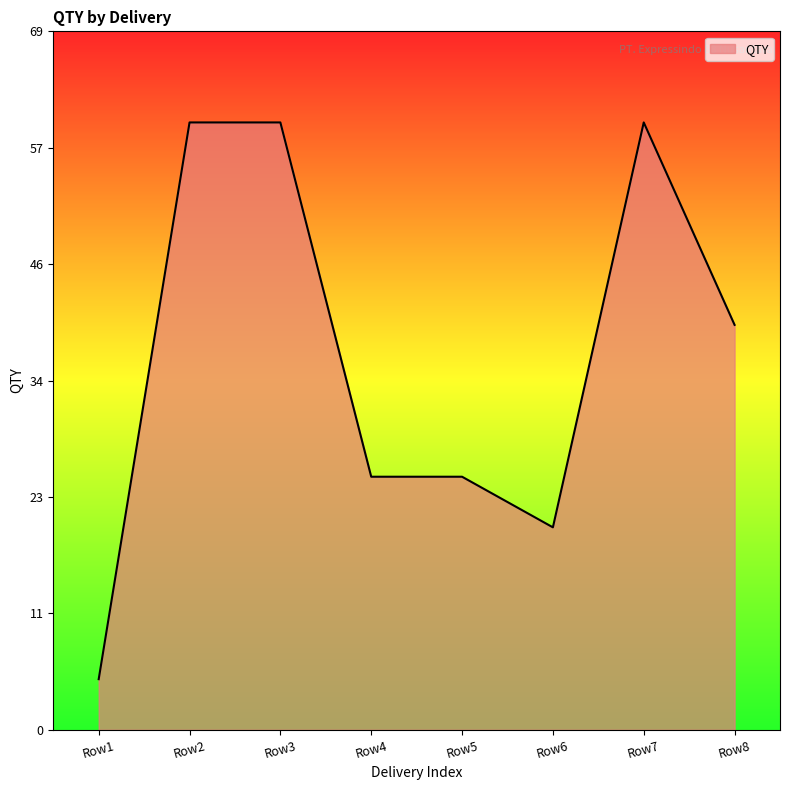

What is the minimum value shown in the chart?

5